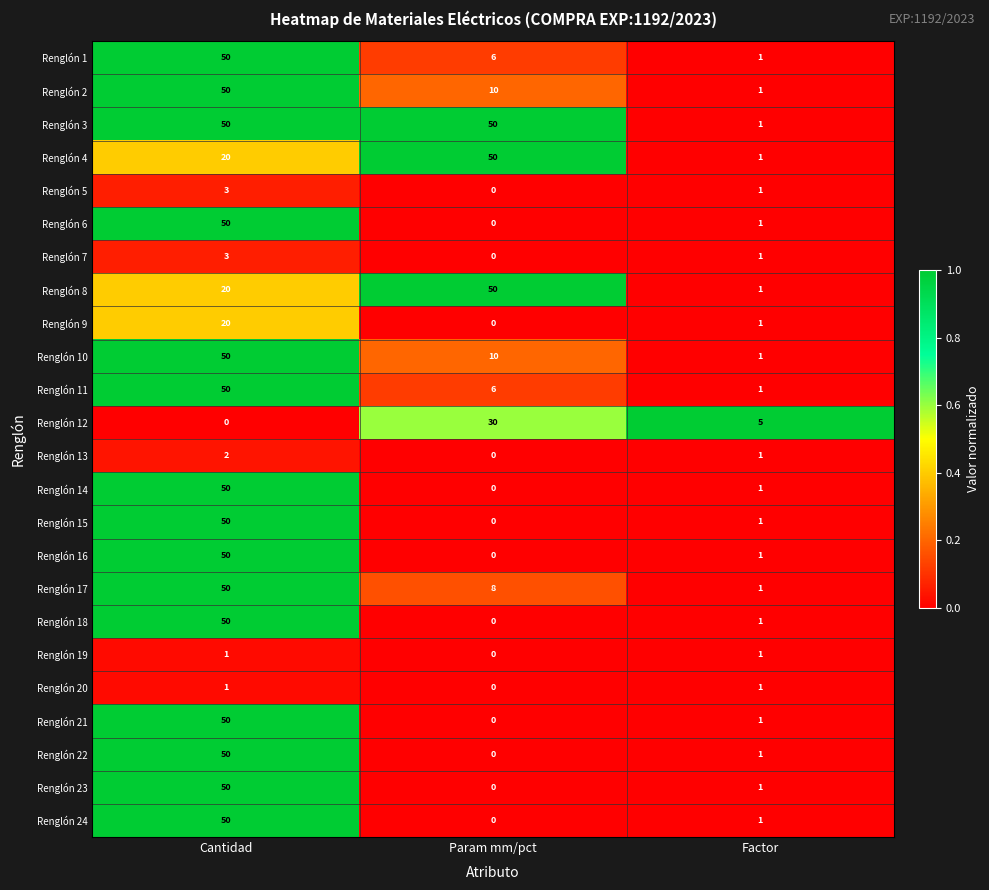

At which label is Renglón 20 closest to 0?

Param mm/pct